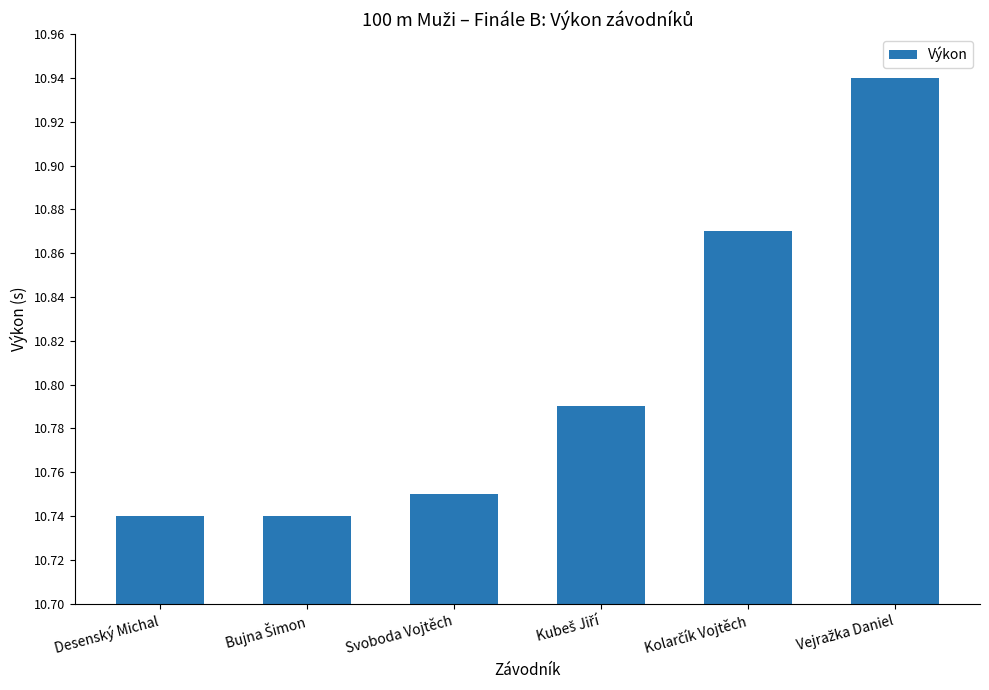

What is the label of the 6th bar from the right?

Desenský Michal